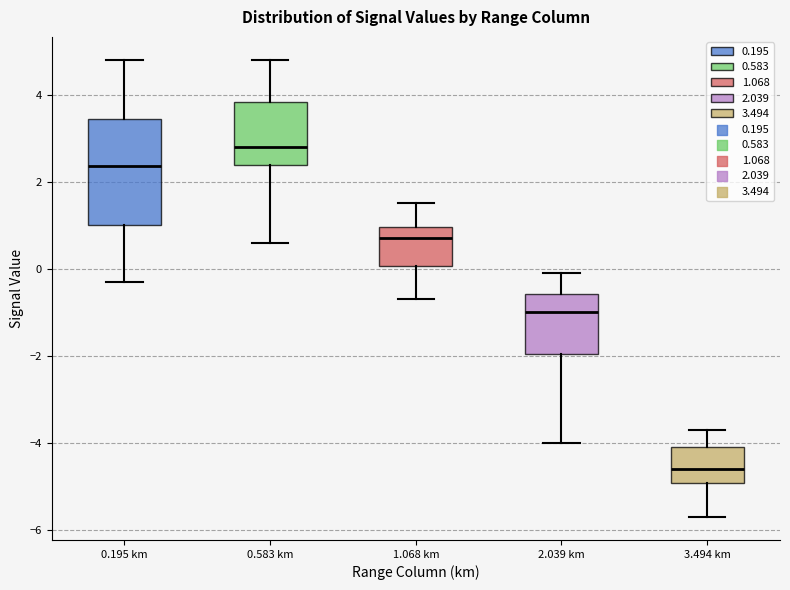

Reading left to right, read every box against the y-axis: the position of its median line, the range the box covers, and the ends of its whiskers. The values are not printed on the chart, so give them approximately, as read against the axis.

0.195 km: median 2.4, box 1.0 to 3.4, whiskers -0.2 to 4.8
0.583 km: median 2.8, box 2.4 to 3.8, whiskers 0.6 to 4.8
1.068 km: median 0.8, box 0.0 to 1.0, whiskers -0.6 to 1.6
2.039 km: median -1.0, box -2.0 to -0.6, whiskers -4.0 to 0.0
3.494 km: median -4.6, box -5.0 to -4.0, whiskers -5.6 to -3.6